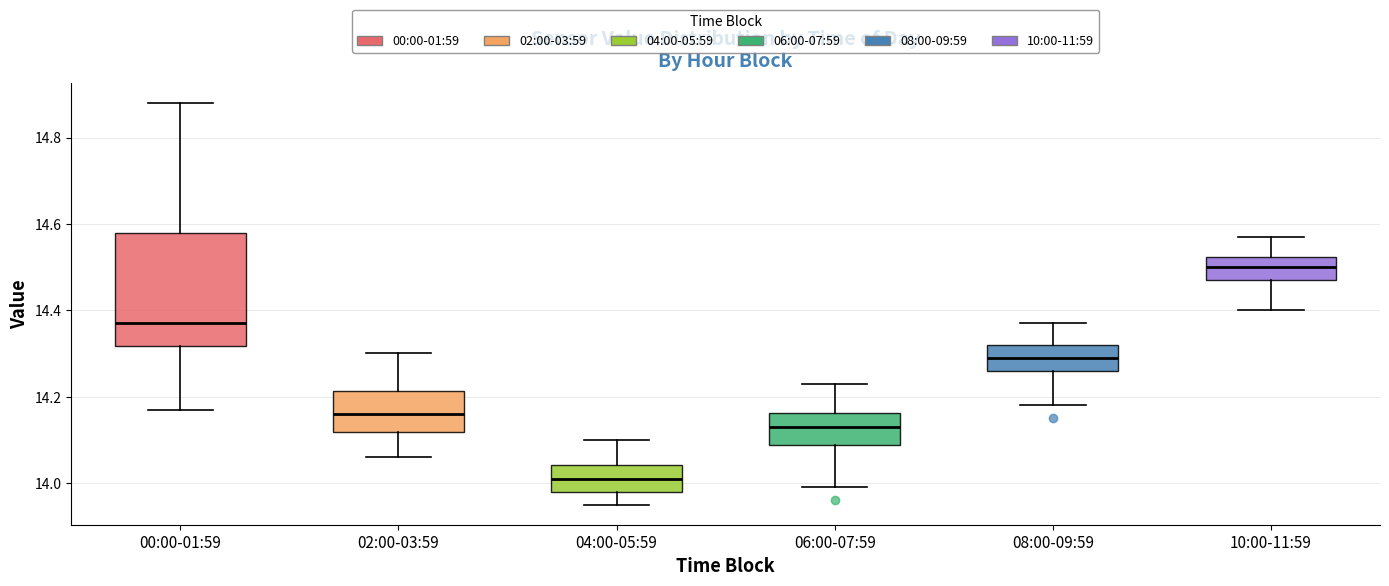

Reading left to right, transcribe this box plot: for each box, give where its median line is, the range the box spans, and where its two whiskers end, as read against the y-axis. The values are not printed on the chart, so give them approximately, as read against the axis.

00:00-01:59: median 14.38, box 14.32 to 14.58, whiskers 14.18 to 14.88
02:00-03:59: median 14.16, box 14.12 to 14.22, whiskers 14.06 to 14.30
04:00-05:59: median 14.02, box 13.98 to 14.04, whiskers 13.96 to 14.10
06:00-07:59: median 14.14, box 14.08 to 14.16, whiskers 14.00 to 14.24
08:00-09:59: median 14.30, box 14.26 to 14.32, whiskers 14.18 to 14.38
10:00-11:59: median 14.50, box 14.48 to 14.52, whiskers 14.40 to 14.58